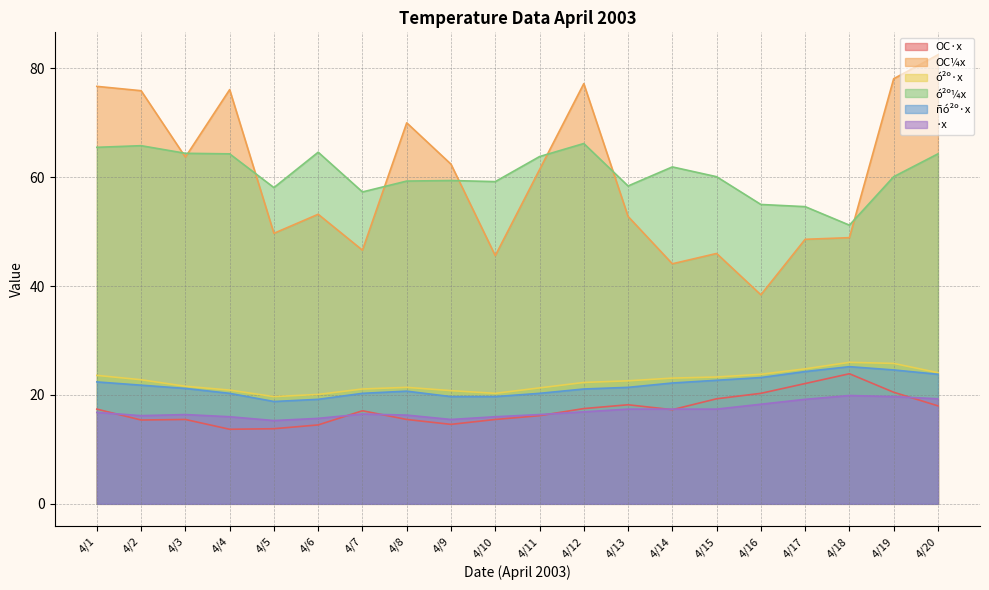

True or false: ó²º·x and OC·x cross at least once.

False